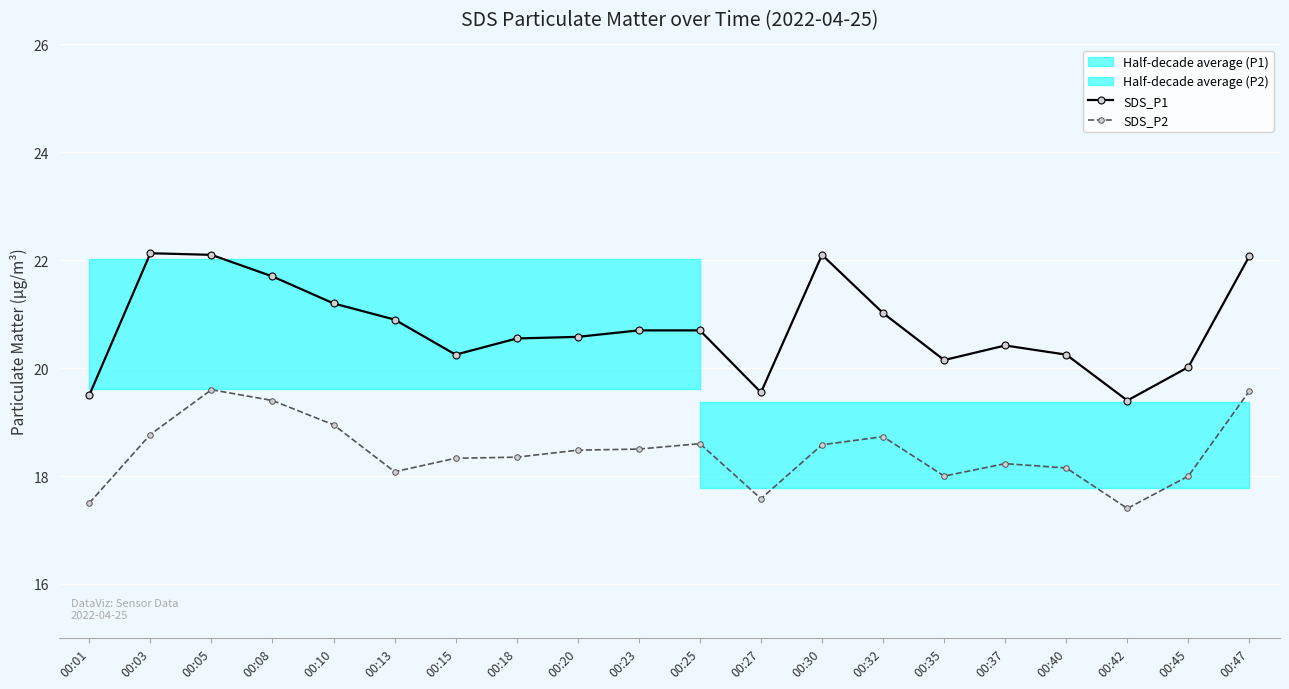

Rank the series by their maximum value, from lowest to highest.

SDS_P2, SDS_P1